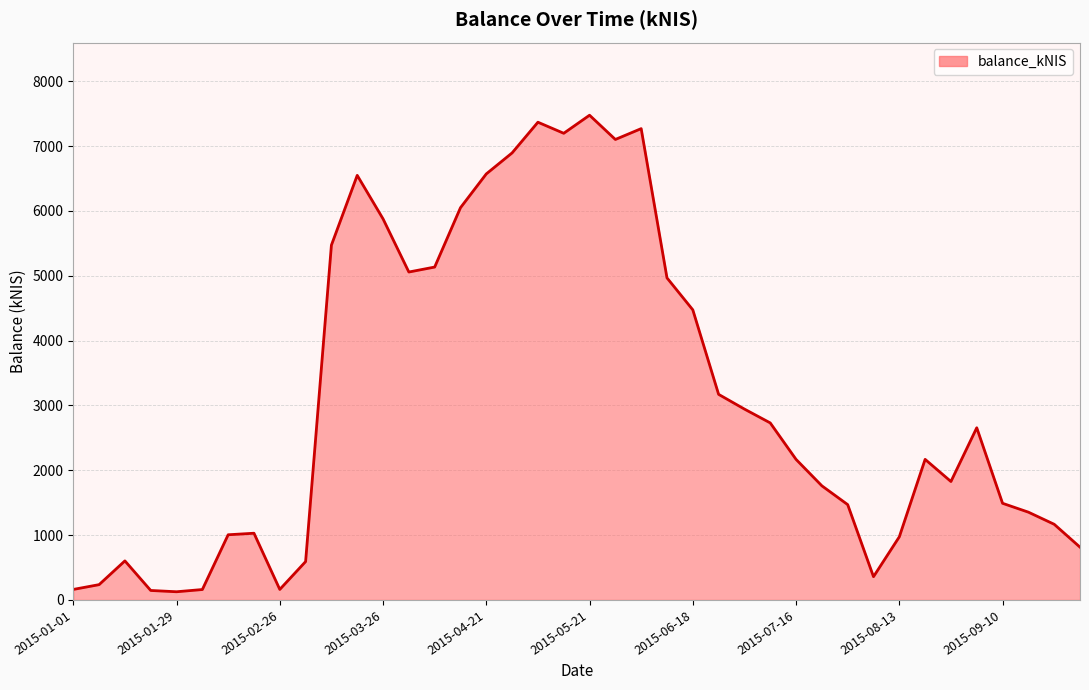

What is the difference between the maximum and minimum values?

7350.4